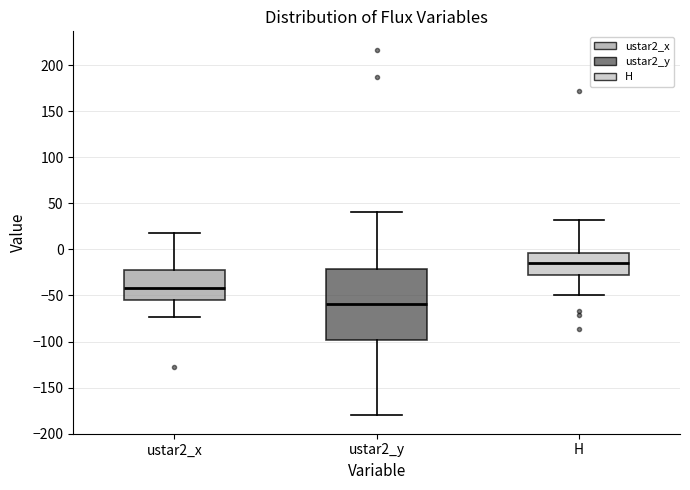

Comparing the boxes themselves (not the whiskers), which one is the tallest?

ustar2_y